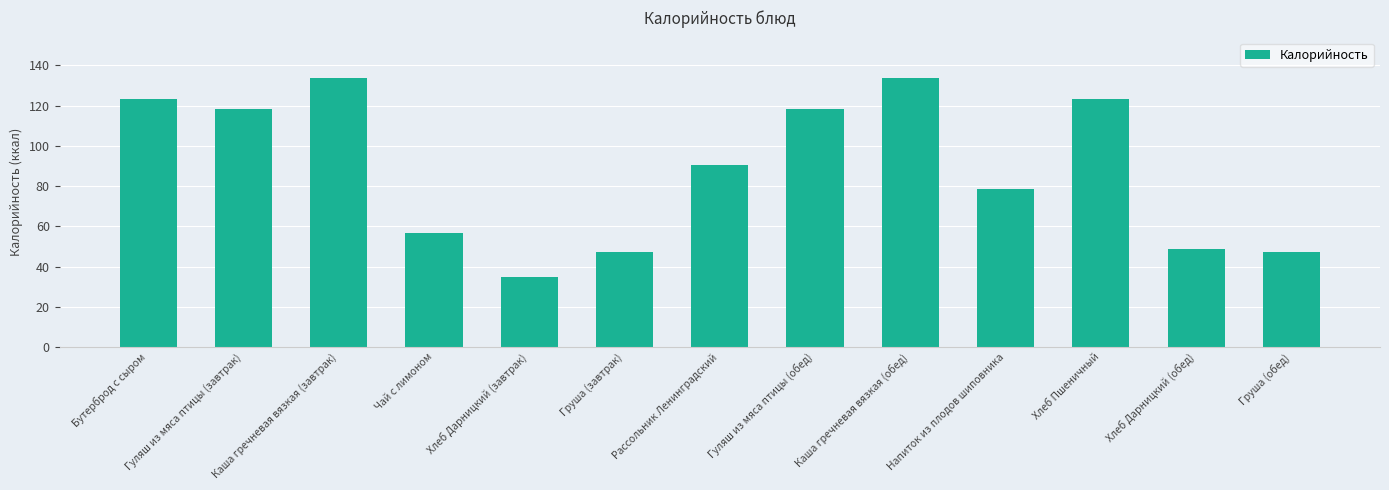

What is the value of the 9th bar from the left?

133.8